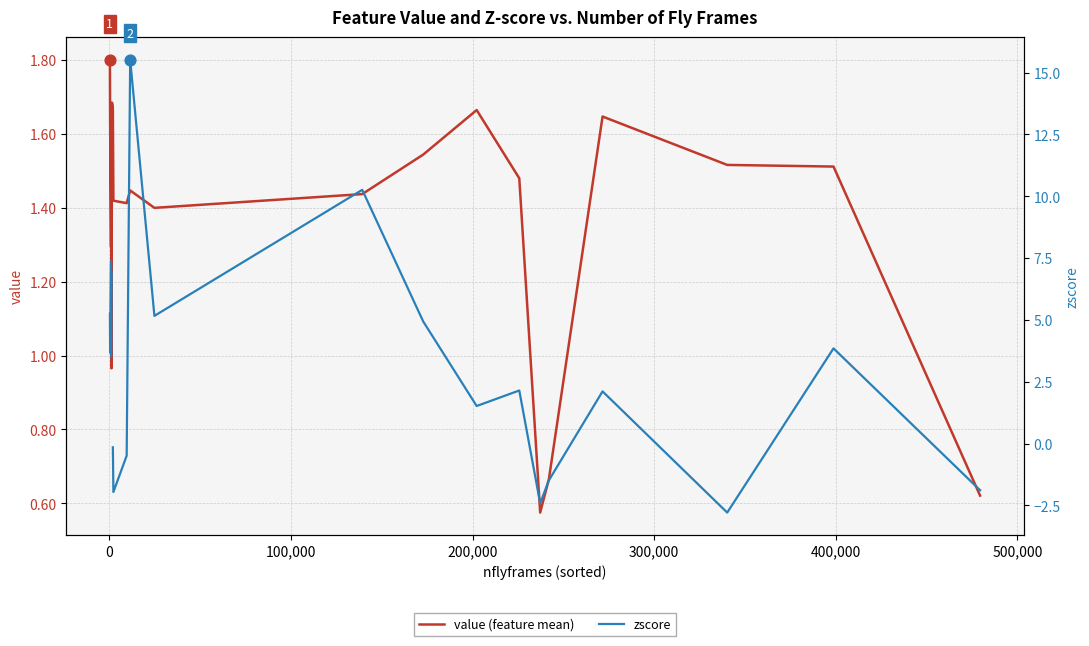

At how many categories does at least one series exceed 0?

21